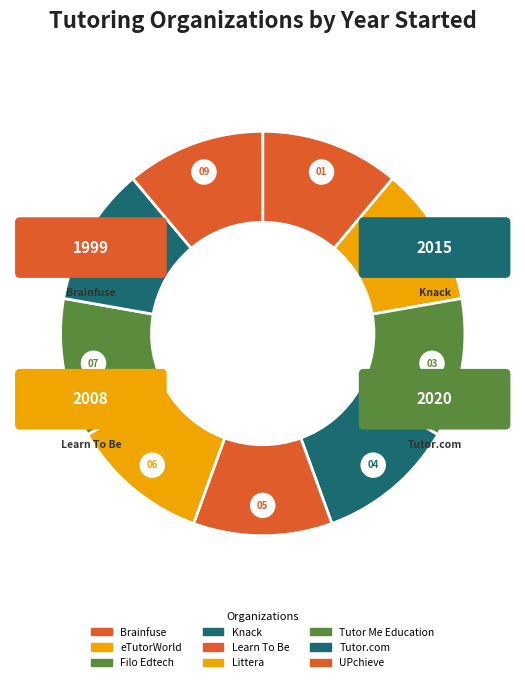

What is the change in value from Filo Edtech to Tutor Me Education?

-15